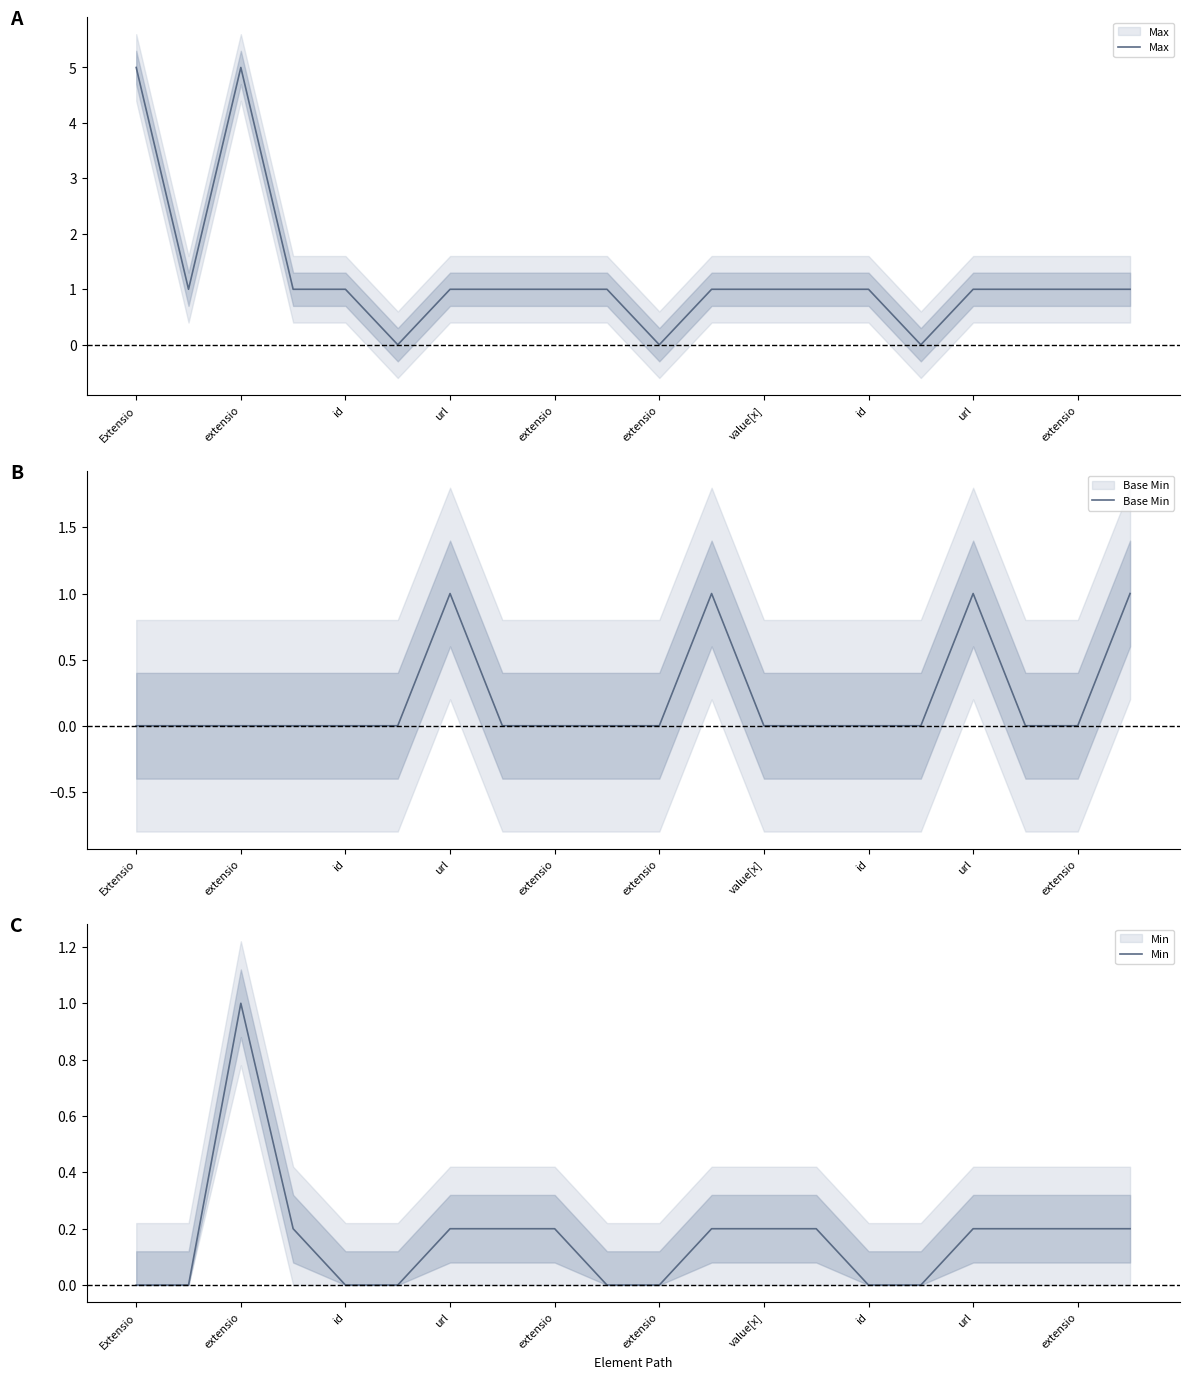

Is the value of Base Min at Extensio greater than the value of Max at url?

No